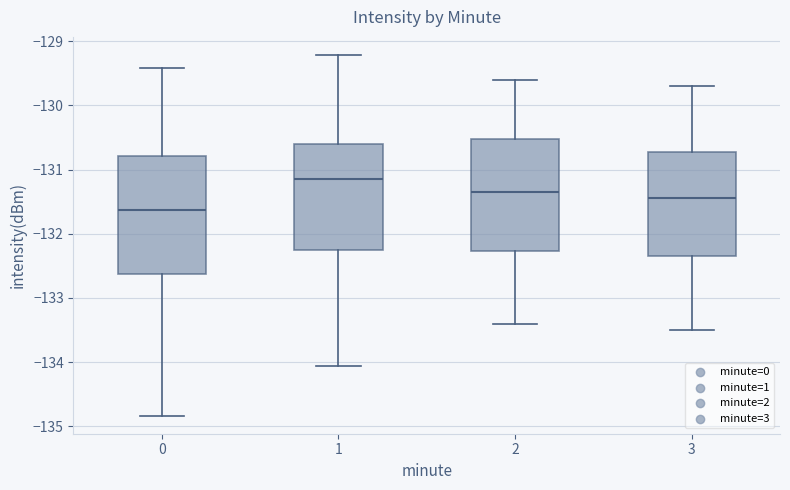

Which box's median line is the highest?

1